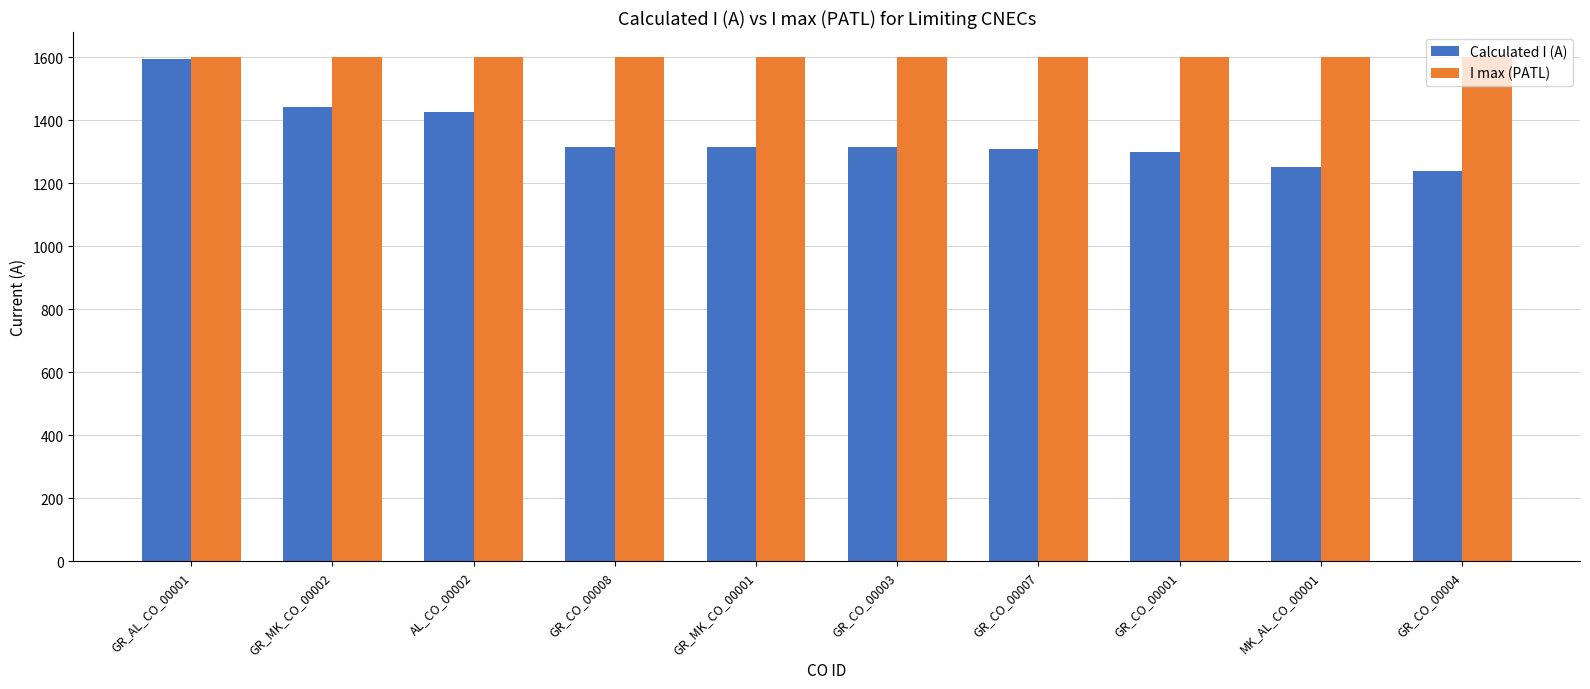

The Calculated I (A) series shows 2138 at AL_CO_00002. True or false?

False